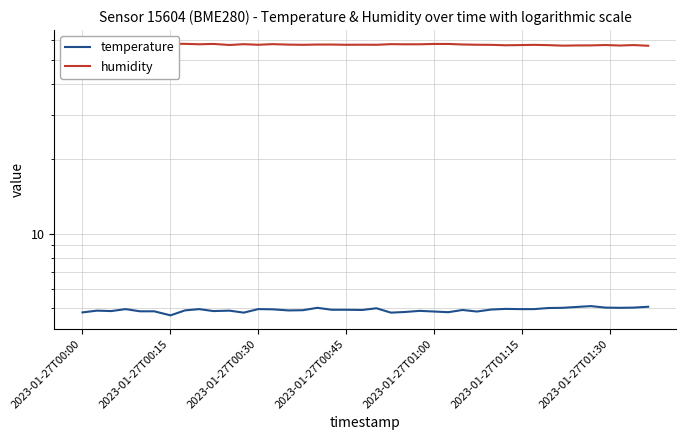

Which series has the widest spread of values?

humidity